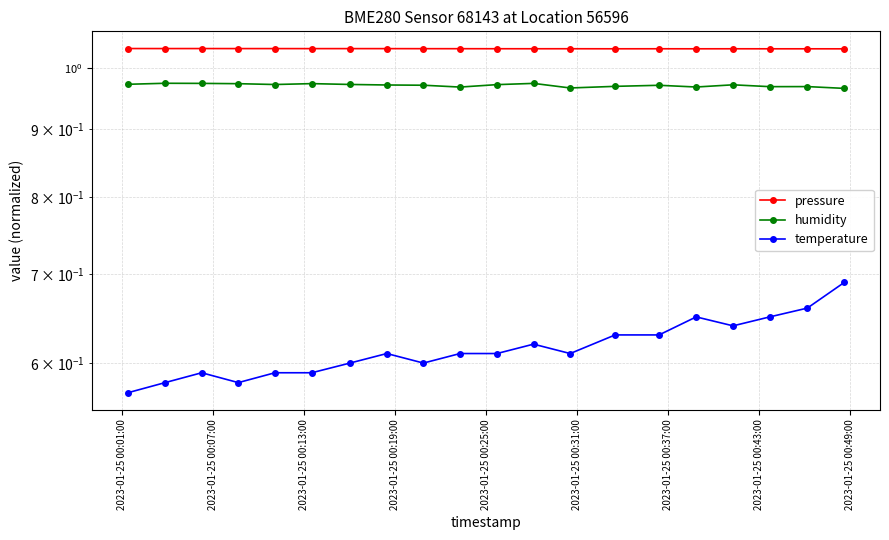

In pressure, how many points are lower than both neighbors (excluding endpoints)?

6